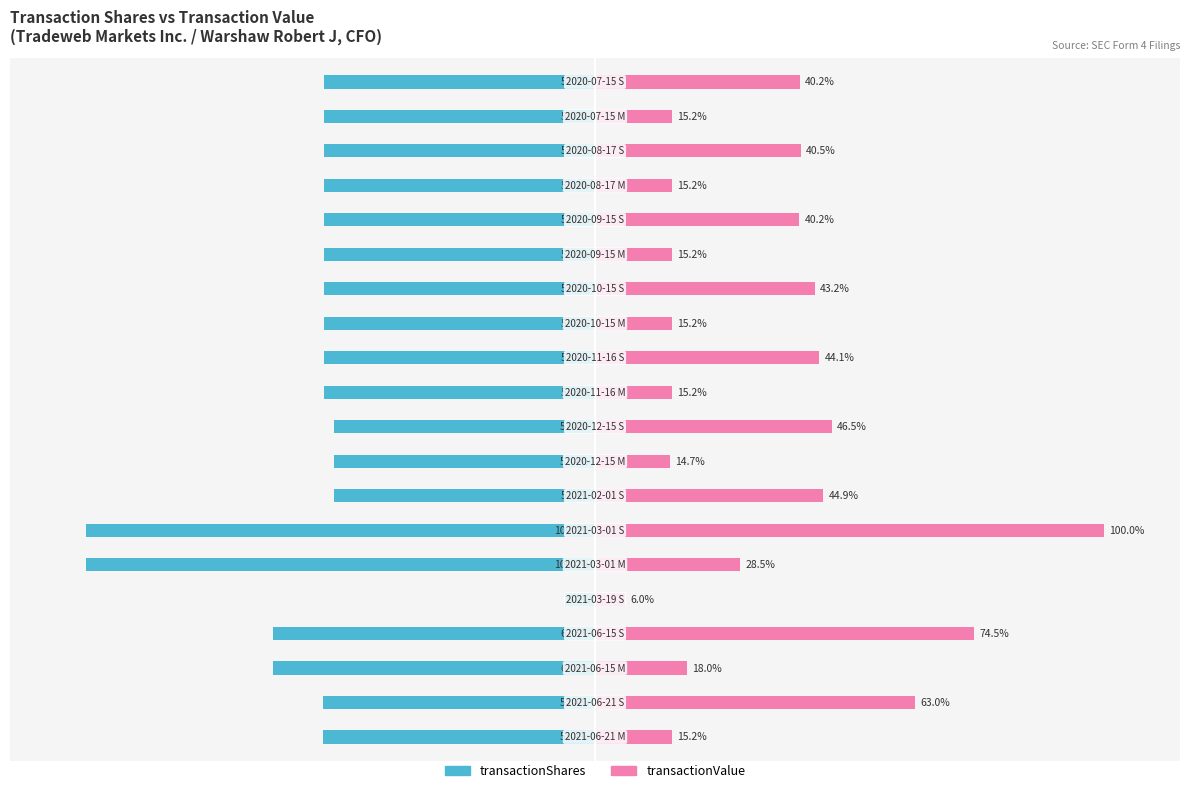

How many values in the transactionShares series exceed -53?

4